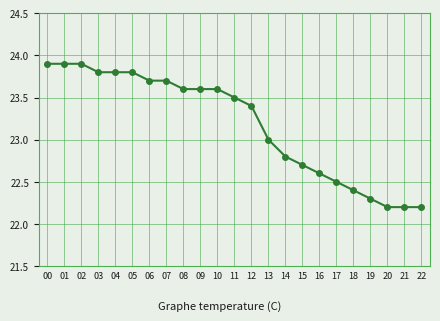

The value at 09 is 38.5. True or false?

False